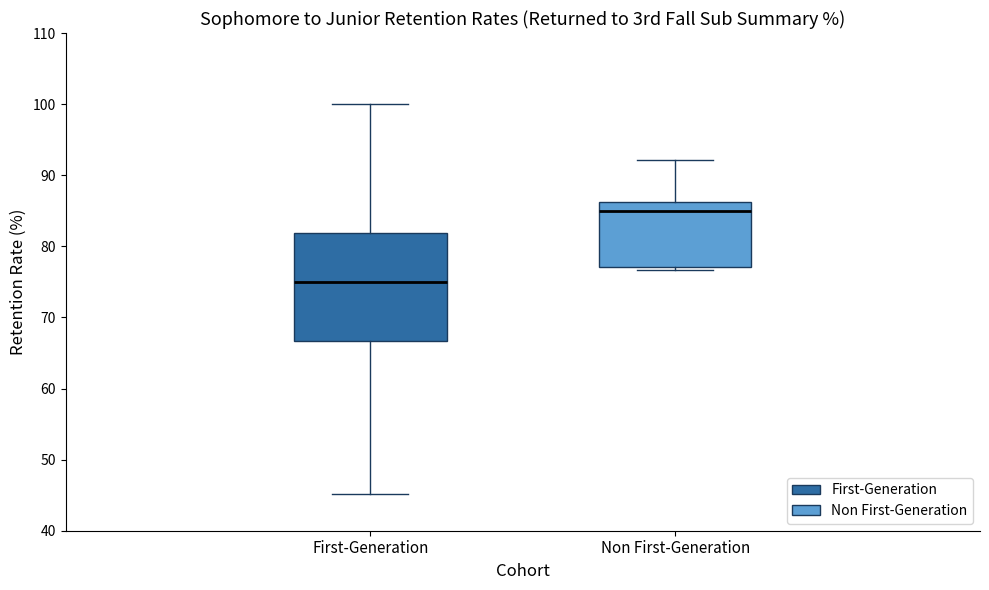

Where is the lower edge of the box for Non First-Generation on the y-axis? The values are not printed on the chart, so give them approximately, as read against the axis.

77